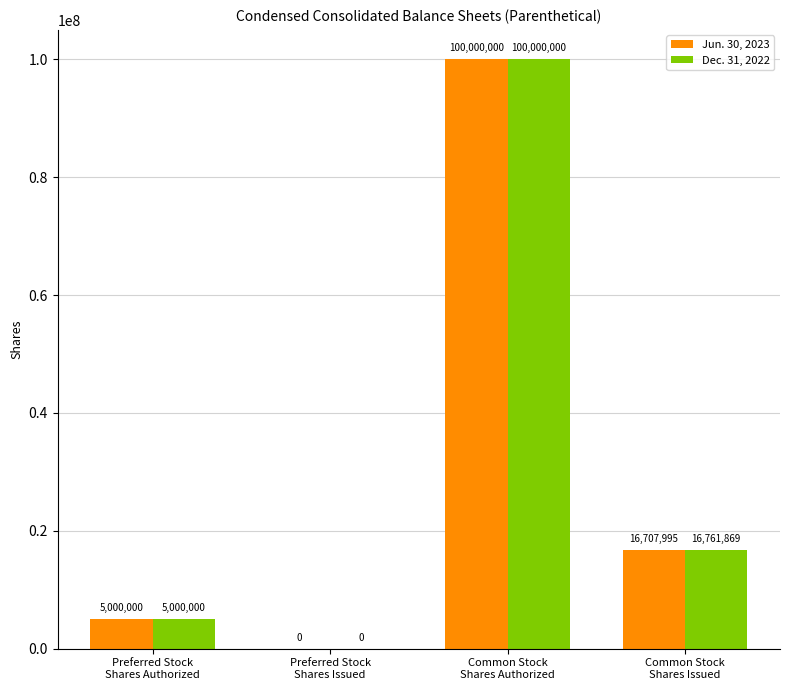

What value does the Jun. 30, 2023 series have at Common Stock
Shares Issued, to the nearest 100?

16708000